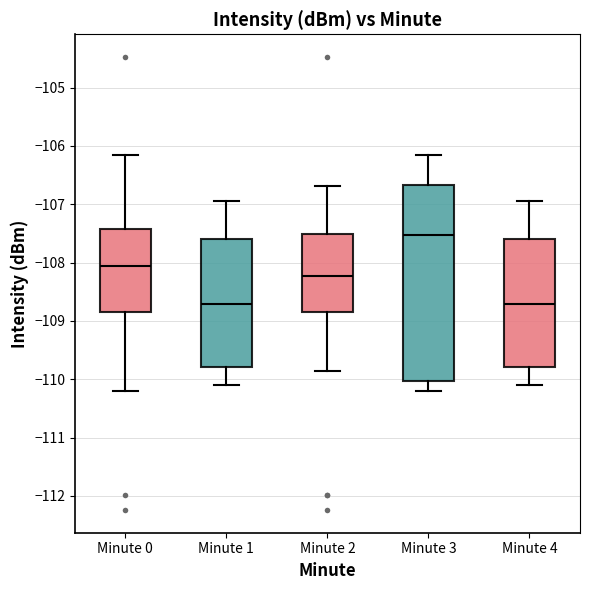

Comparing the boxes themselves (not the whiskers), which one is the tallest?

Minute 3